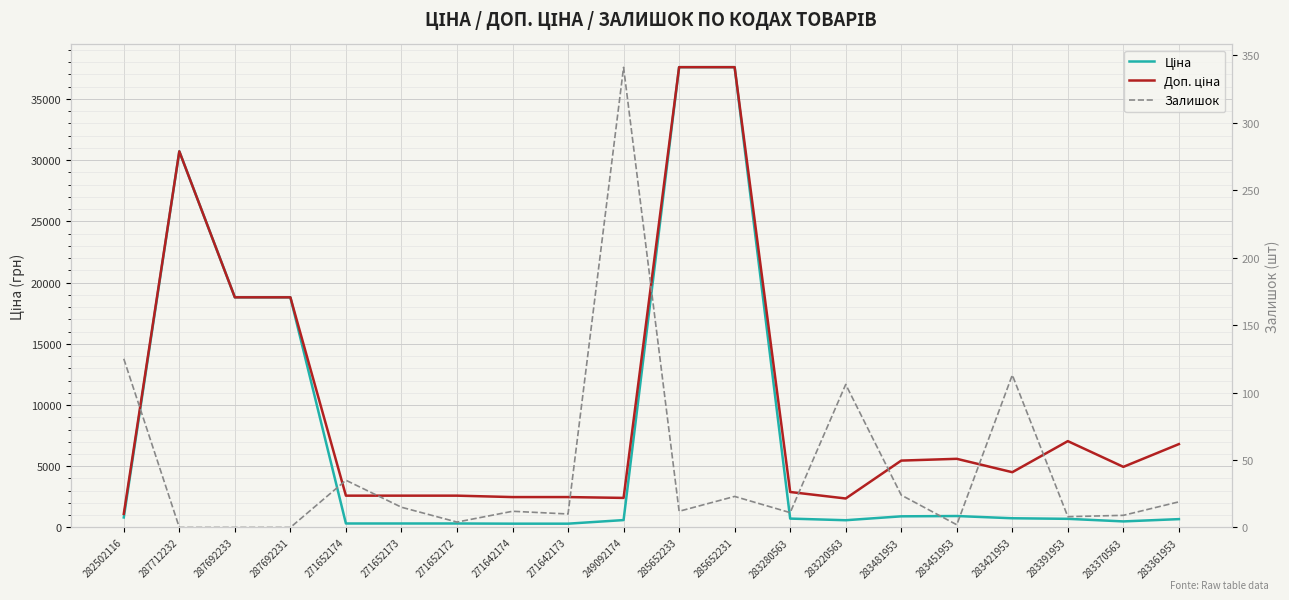

True or false: Залишок and Доп. ціна cross at least once.

False